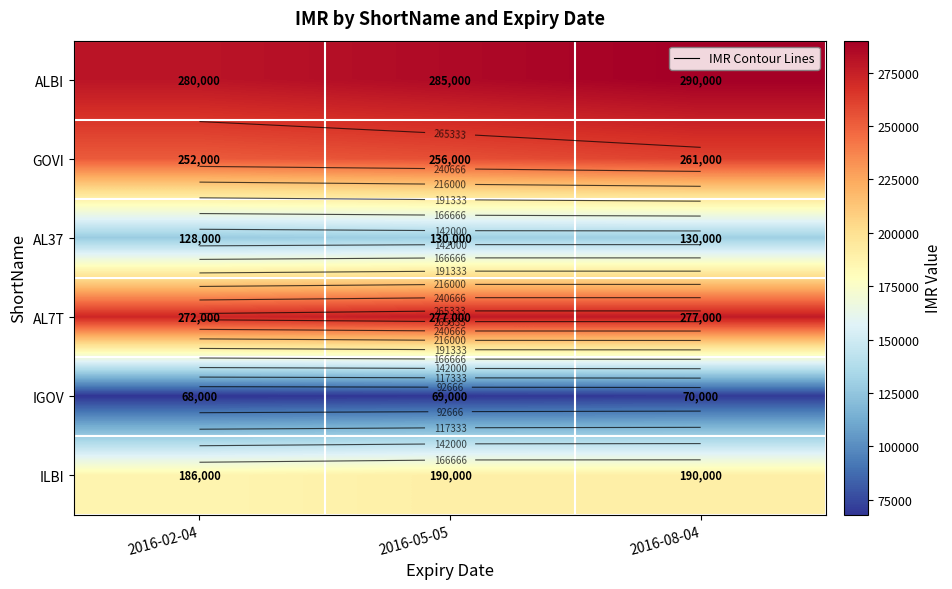

Is it true that GOVI equals 360872 at 2016-02-04?

False